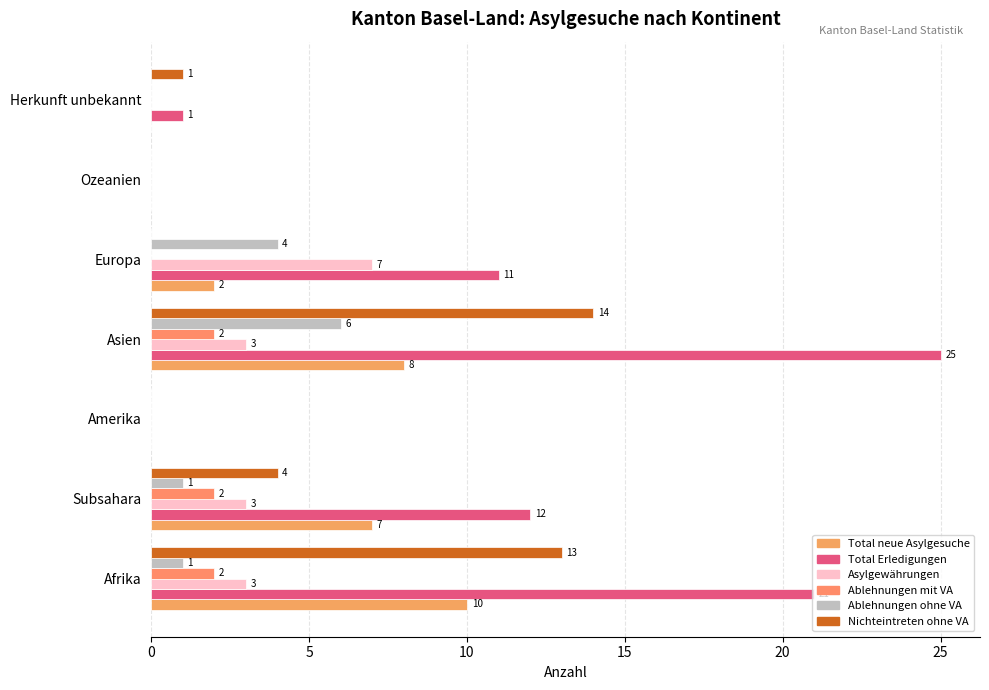

What is the maximum value for Total Erledigungen?

25